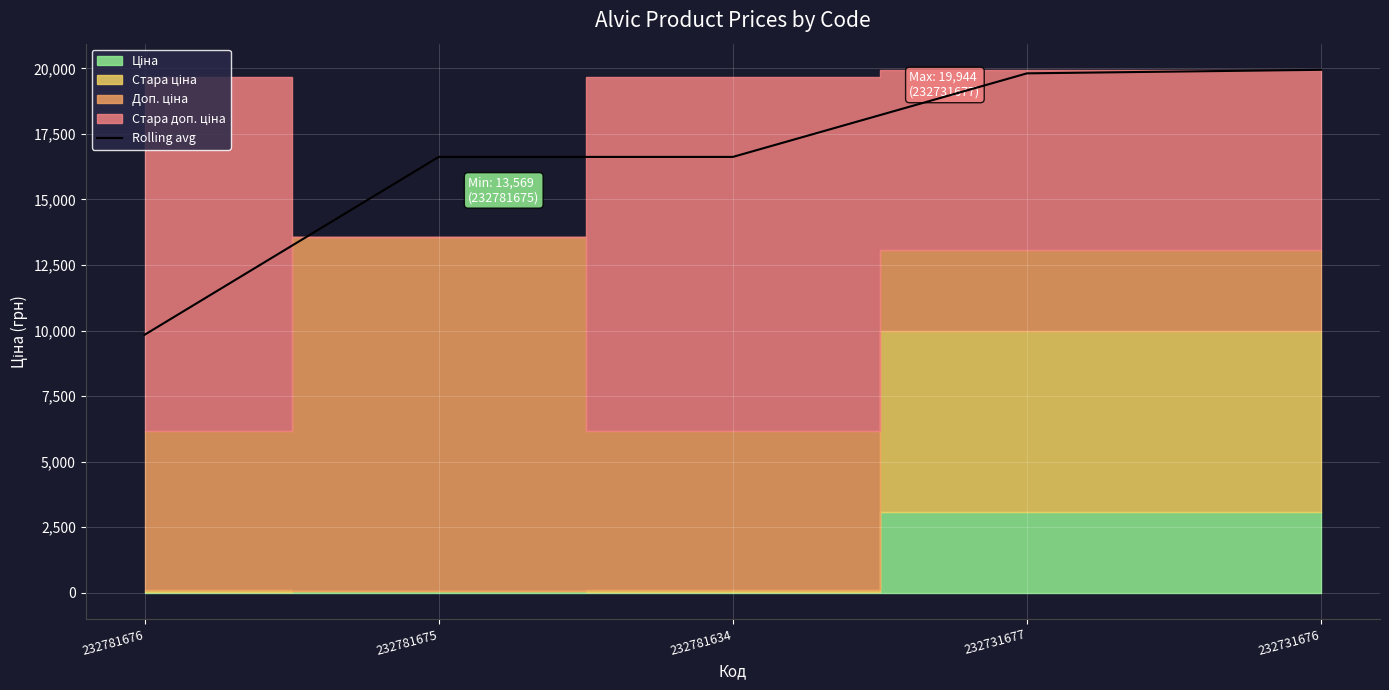

Is it true that Rolling avg equals 4232.8 at 232731677?

False